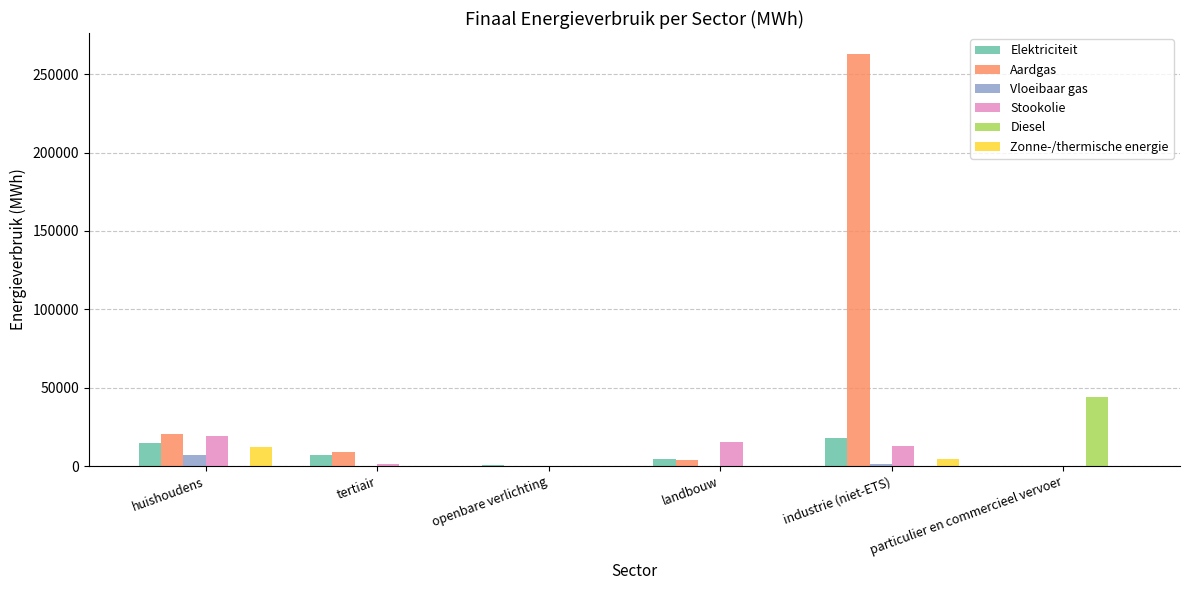

The value of Aardgas at openbare verlichting is 0.0. True or false?

True